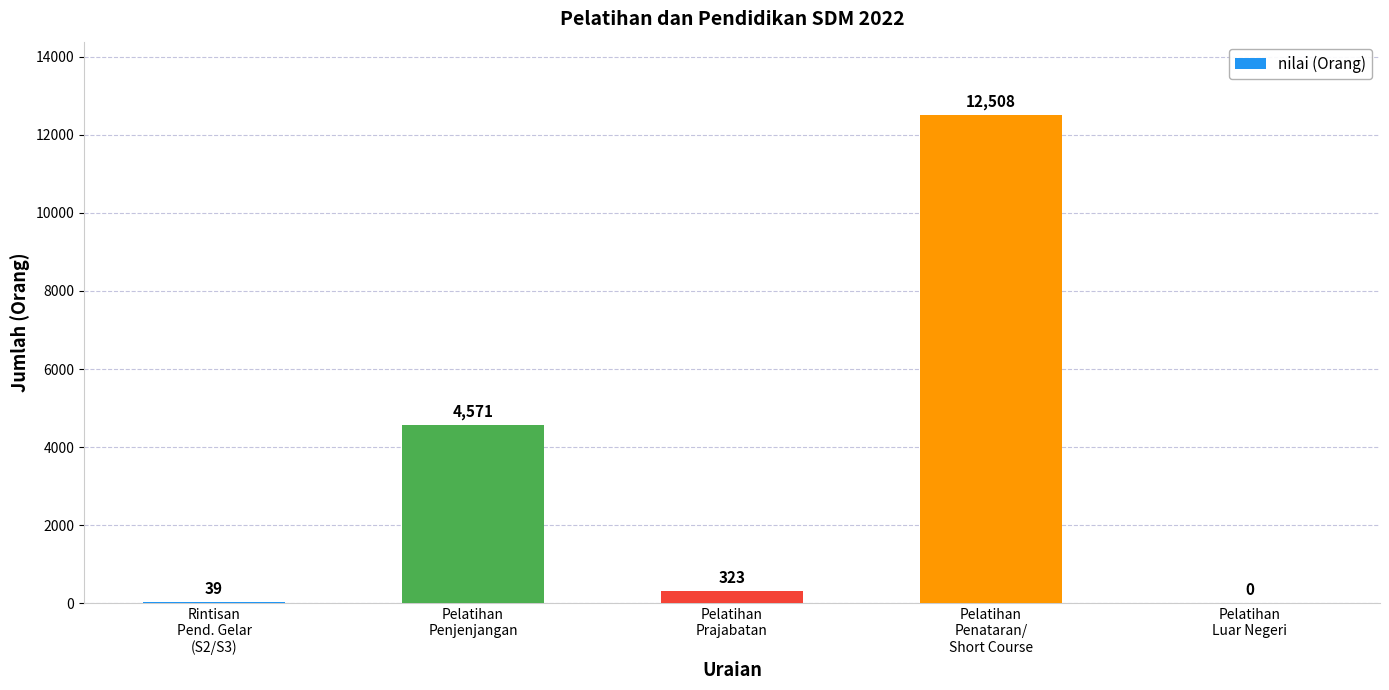

The chart shows a value of 0 at Pelatihan
Luar Negeri. True or false?

True